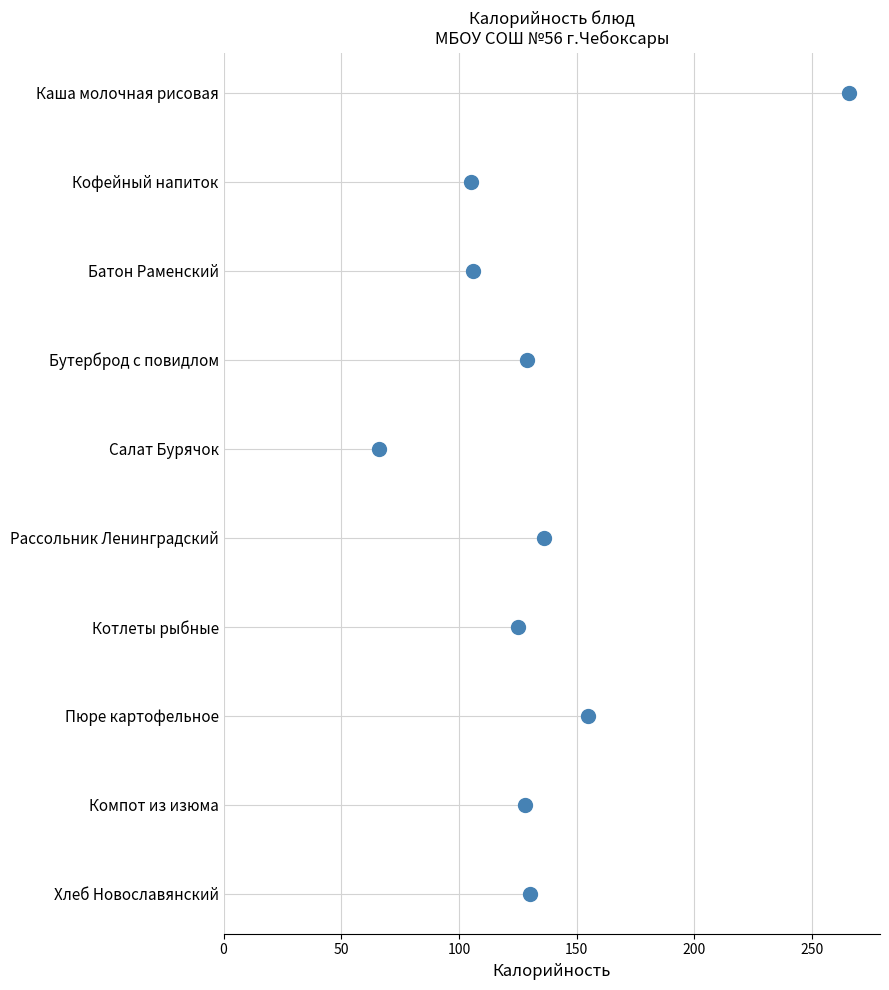

Which has a higher value, 50 or 250?

250